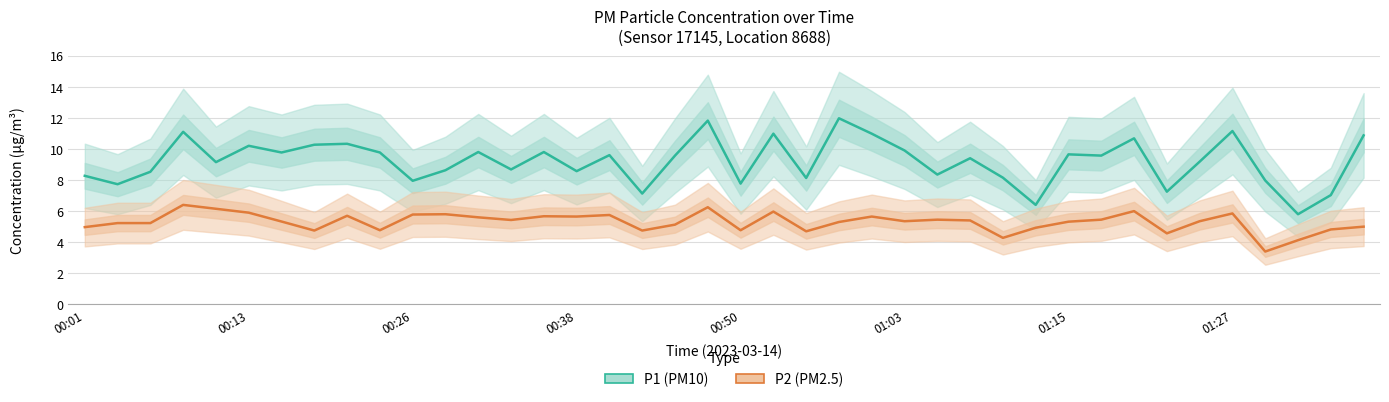

At which category is the sum across all series the highest?

19